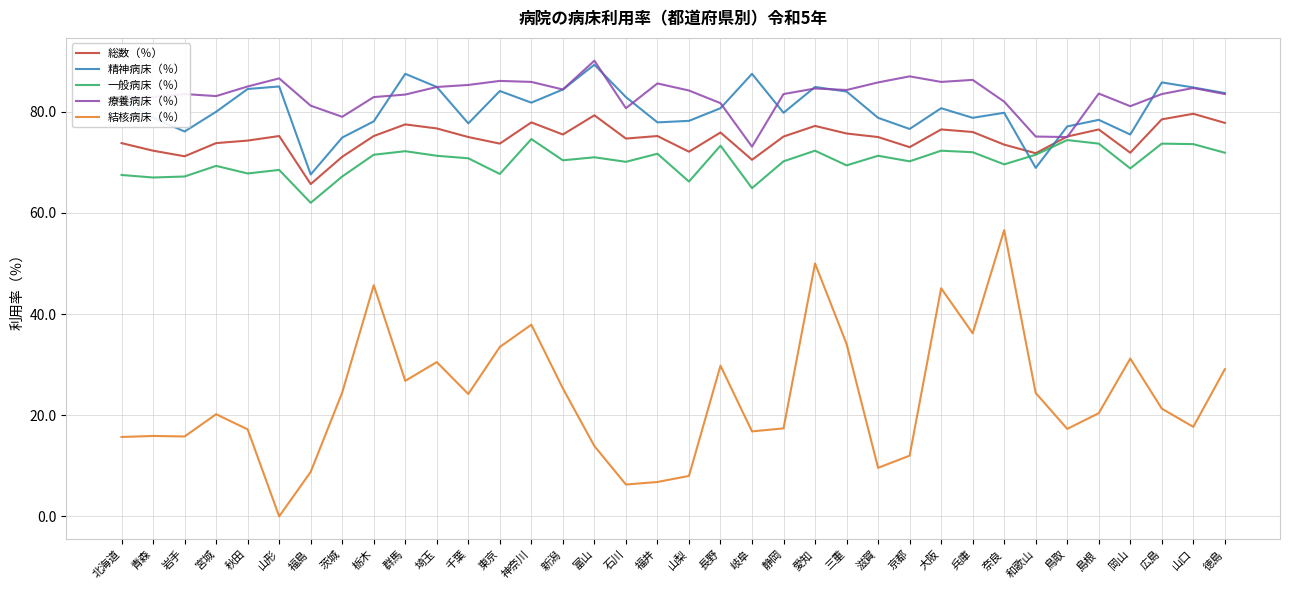

What is the total value across all series at 愛知?

369.0